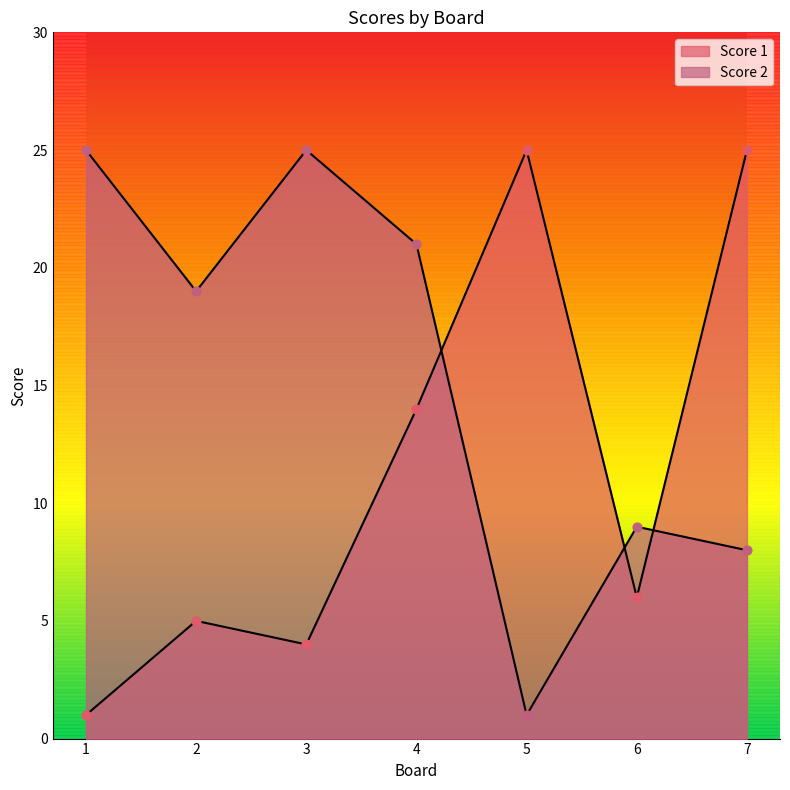

At how many categories does at least one series exceed 23?

4